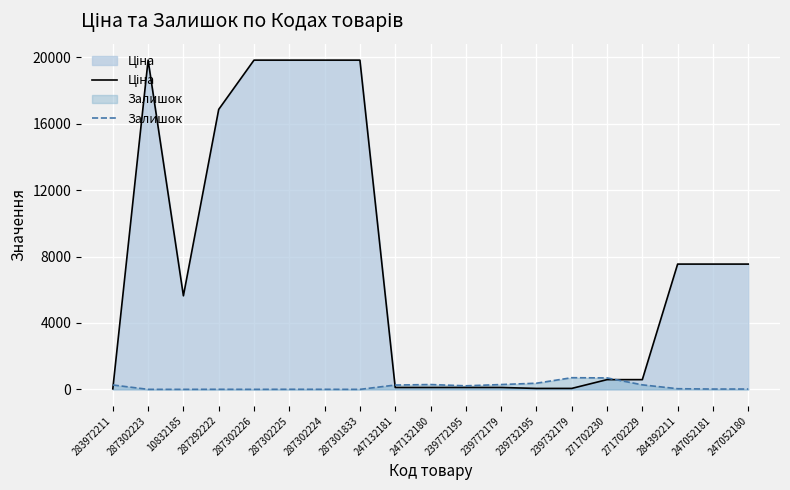

List the series in order of their overall mean, lowest first.

Залишок, Ціна